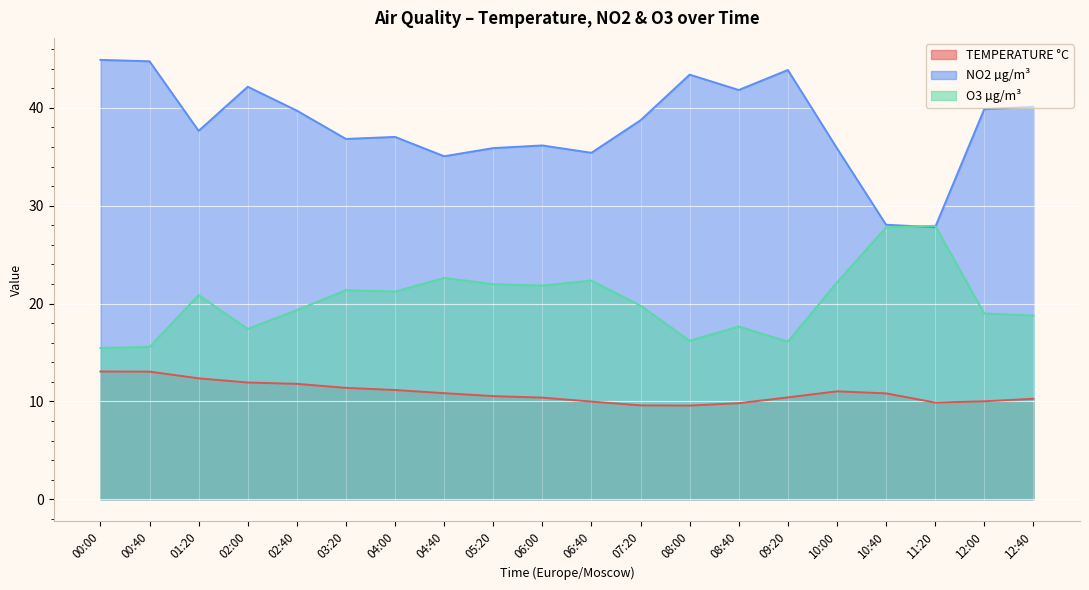

Where is the first local maximum for NO2 µg/m³?

02:00